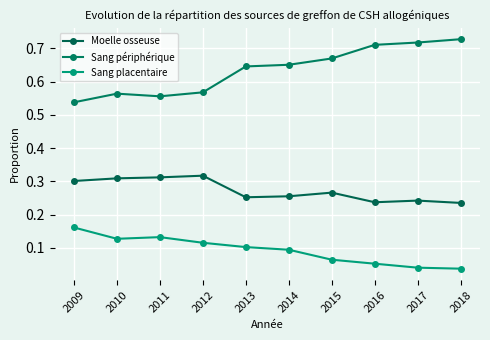

Which series has the largest total across all categories?

Sang périphérique